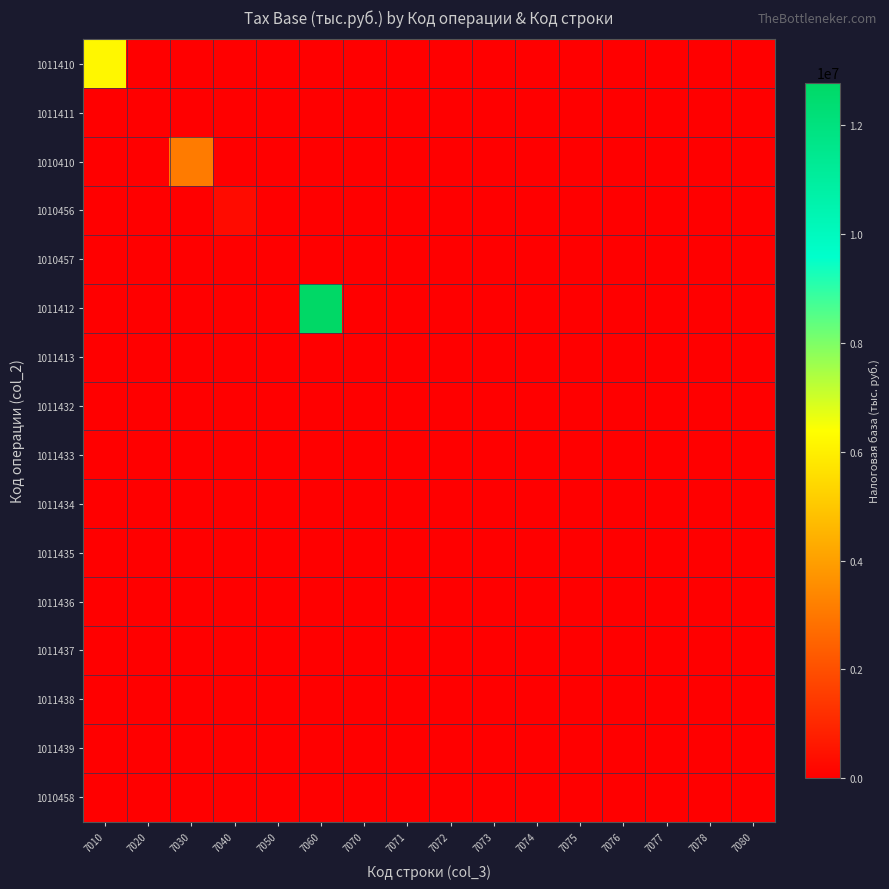

Reading left to right, list all the values displayed in this chart.

1011410: 7010=6211170	7020=0	7030=0	7040=0	7050=0	7060=0	7070=0	7071=0	7072=0	7073=0	7074=0	7075=0	7076=0	7077=0	7078=0	7080=0
1011411: 7010=0	7020=17582	7030=0	7040=0	7050=0	7060=0	7070=0	7071=0	7072=0	7073=0	7074=0	7075=0	7076=0	7077=0	7078=0	7080=0
1010410: 7010=0	7020=0	7030=3115256	7040=0	7050=0	7060=0	7070=0	7071=0	7072=0	7073=0	7074=0	7075=0	7076=0	7077=0	7078=0	7080=0
1010456: 7010=0	7020=0	7030=0	7040=322707	7050=0	7060=0	7070=0	7071=0	7072=0	7073=0	7074=0	7075=0	7076=0	7077=0	7078=0	7080=0
1010457: 7010=0	7020=0	7030=0	7040=0	7050=0	7060=0	7070=0	7071=0	7072=0	7073=0	7074=0	7075=0	7076=0	7077=0	7078=0	7080=0
1011412: 7010=0	7020=0	7030=0	7040=0	7050=0	7060=12776417	7070=0	7071=0	7072=0	7073=0	7074=0	7075=0	7076=0	7077=0	7078=0	7080=0
1011413: 7010=0	7020=0	7030=0	7040=0	7050=0	7060=0	7070=3793	7071=0	7072=0	7073=0	7074=0	7075=0	7076=0	7077=0	7078=0	7080=0
1011432: 7010=0	7020=0	7030=0	7040=0	7050=0	7060=0	7070=0	7071=0	7072=0	7073=0	7074=0	7075=0	7076=0	7077=0	7078=0	7080=0
1011433: 7010=0	7020=0	7030=0	7040=0	7050=0	7060=0	7070=0	7071=0	7072=0	7073=0	7074=0	7075=0	7076=0	7077=0	7078=0	7080=0
1011434: 7010=0	7020=0	7030=0	7040=0	7050=0	7060=0	7070=0	7071=0	7072=0	7073=0	7074=0	7075=0	7076=0	7077=0	7078=0	7080=0
1011435: 7010=0	7020=0	7030=0	7040=0	7050=0	7060=0	7070=0	7071=0	7072=0	7073=0	7074=0	7075=0	7076=0	7077=0	7078=0	7080=0
1011436: 7010=0	7020=0	7030=0	7040=0	7050=0	7060=0	7070=0	7071=0	7072=0	7073=0	7074=0	7075=0	7076=0	7077=0	7078=0	7080=0
1011437: 7010=0	7020=0	7030=0	7040=0	7050=0	7060=0	7070=0	7071=0	7072=0	7073=0	7074=0	7075=0	7076=0	7077=0	7078=0	7080=0
1011438: 7010=0	7020=0	7030=0	7040=0	7050=0	7060=0	7070=0	7071=0	7072=0	7073=0	7074=0	7075=0	7076=0	7077=0	7078=0	7080=0
1011439: 7010=0	7020=0	7030=0	7040=0	7050=0	7060=0	7070=0	7071=0	7072=0	7073=0	7074=0	7075=0	7076=0	7077=0	7078=0	7080=0
1010458: 7010=0	7020=0	7030=0	7040=0	7050=0	7060=0	7070=0	7071=0	7072=0	7073=0	7074=0	7075=0	7076=0	7077=0	7078=0	7080=0